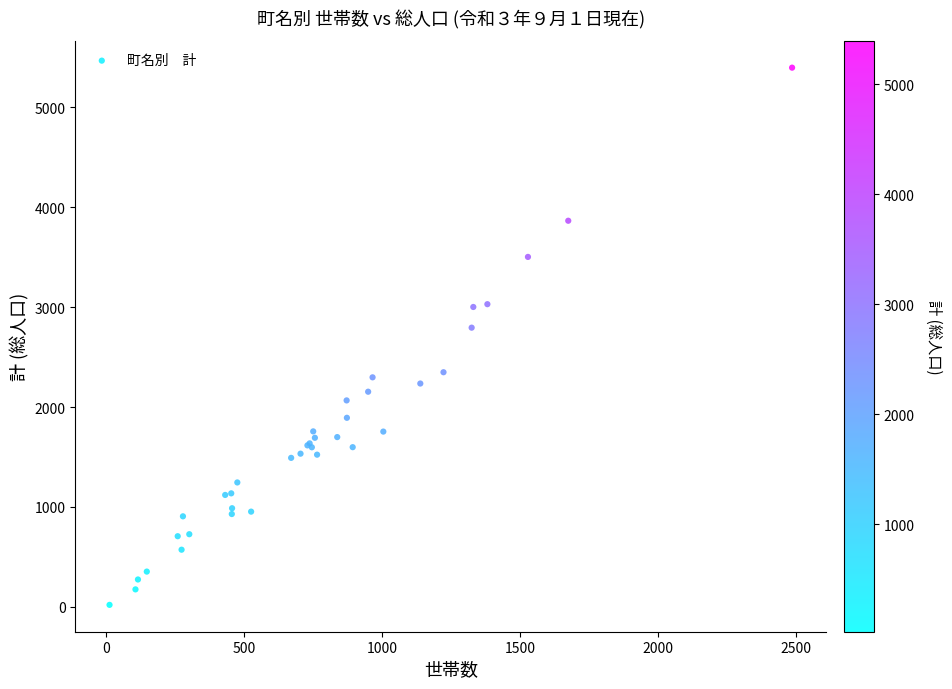

What Y value in the scatter plot is closest to 2708?

2794